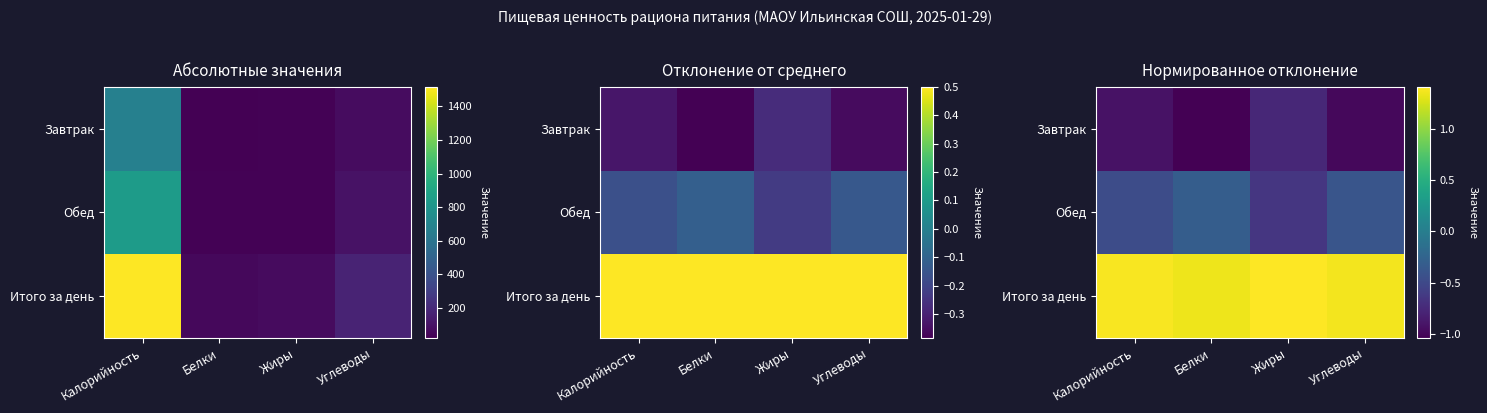

What is the minimum value shown in the chart?

-1.0